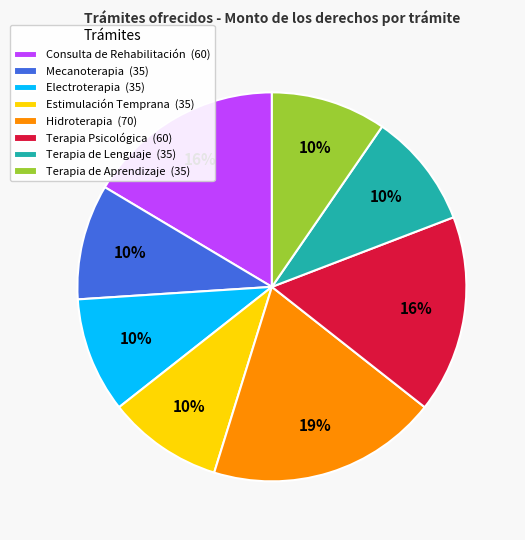

To the nearest percent, what is the difference between the Hidroterapia (70) and Terapia Psicológica (60) slice percentages?

3%